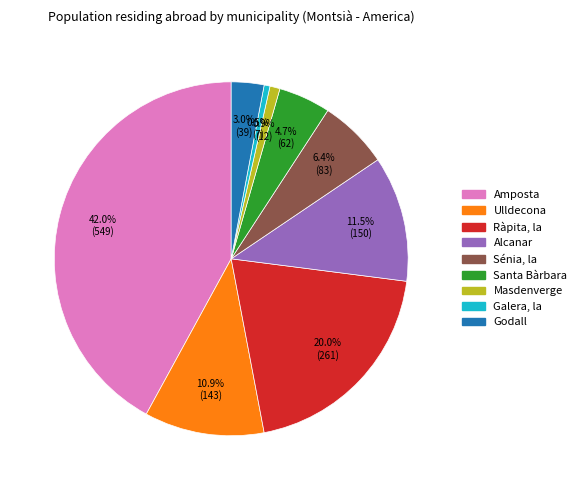

Does Sénia, la represent more than half of the total?

No